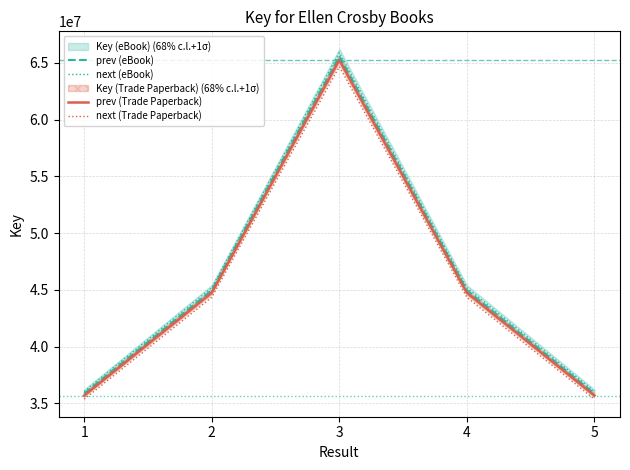

What is the value of the next (Trade Paperback) point at the 1st from the left?

35378585.5